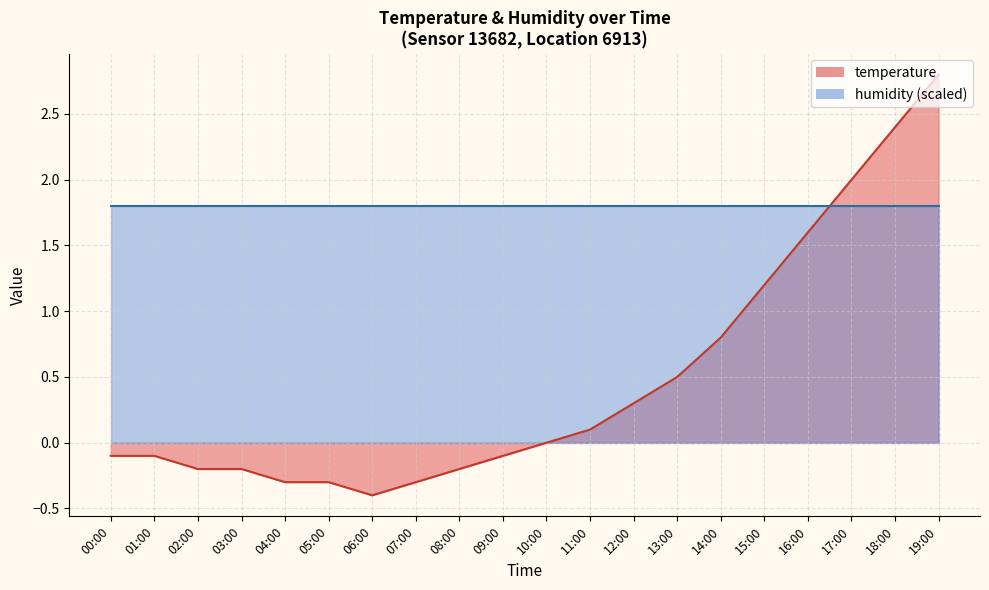

What is the change in value from 04:00 to 14:00?

+1.1